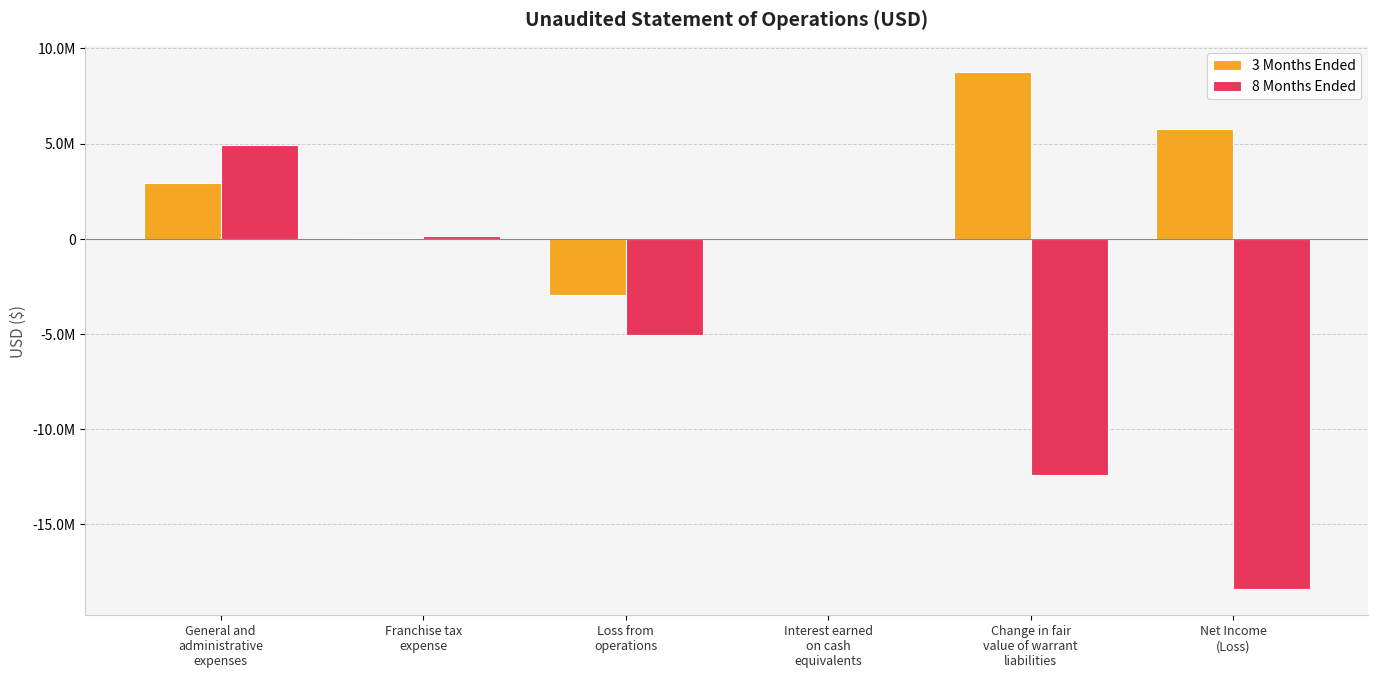

What is the difference between the second highest and minimum values in the 3 Months Ended series?

8742648